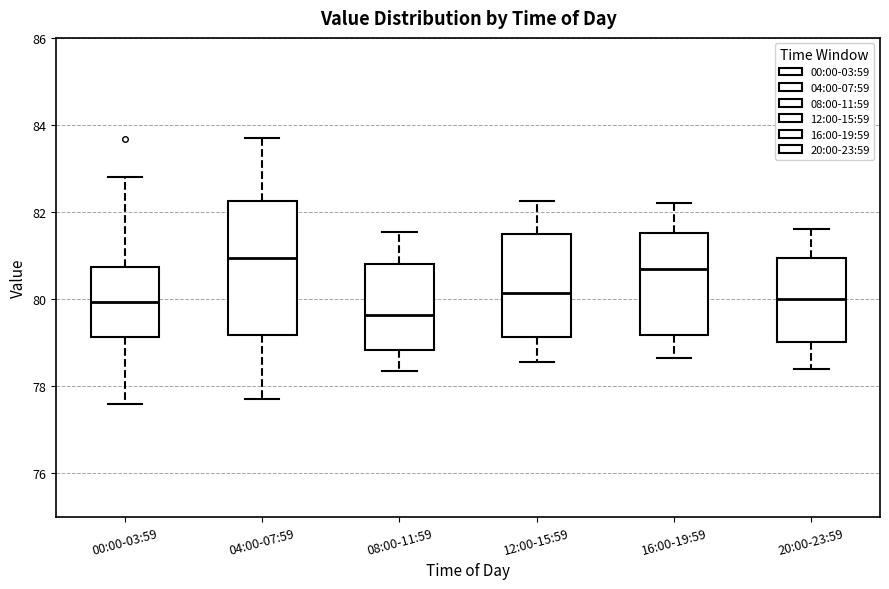

Which box has the lowest median line?

08:00-11:59